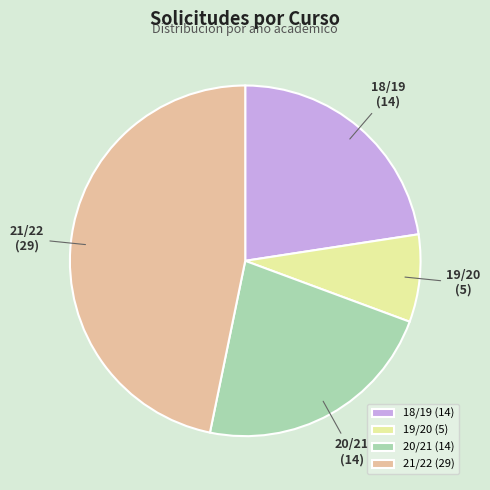

Does any single category account for the majority?

No